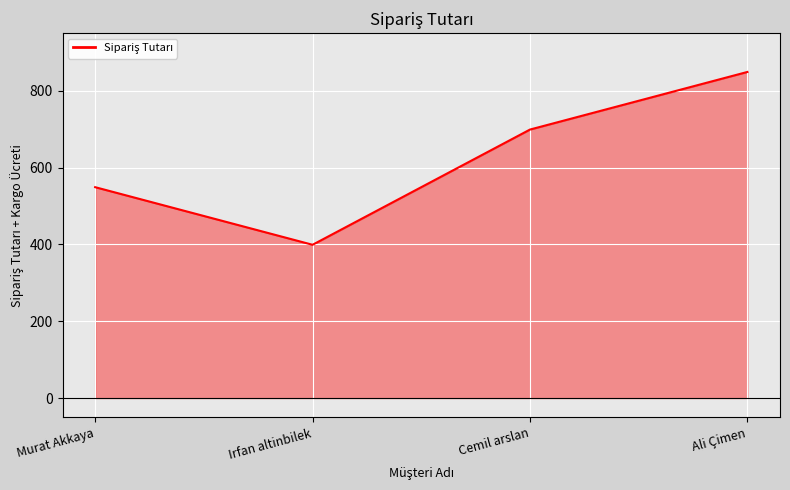

Where is the data nearest to the value 624?

Murat Akkaya